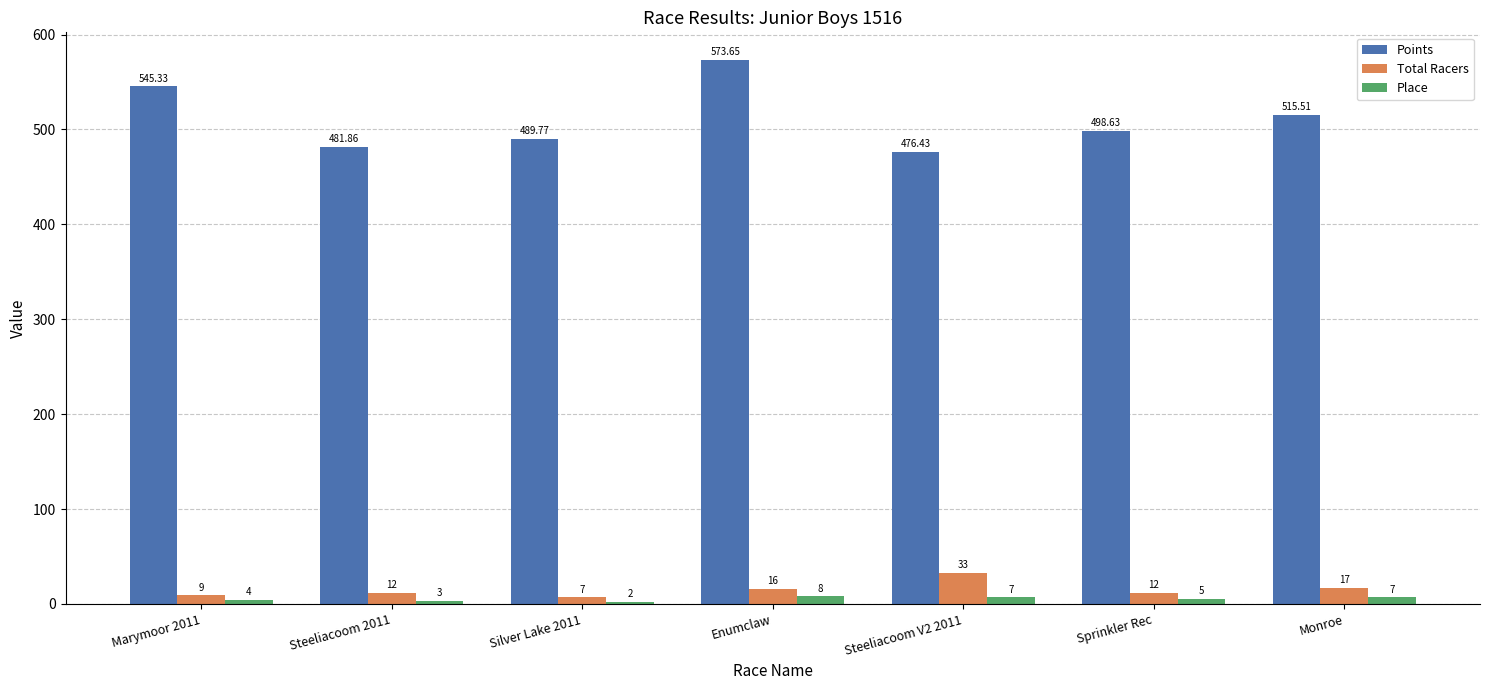

List the series in order of their peak value, highest first.

Points, Total Racers, Place